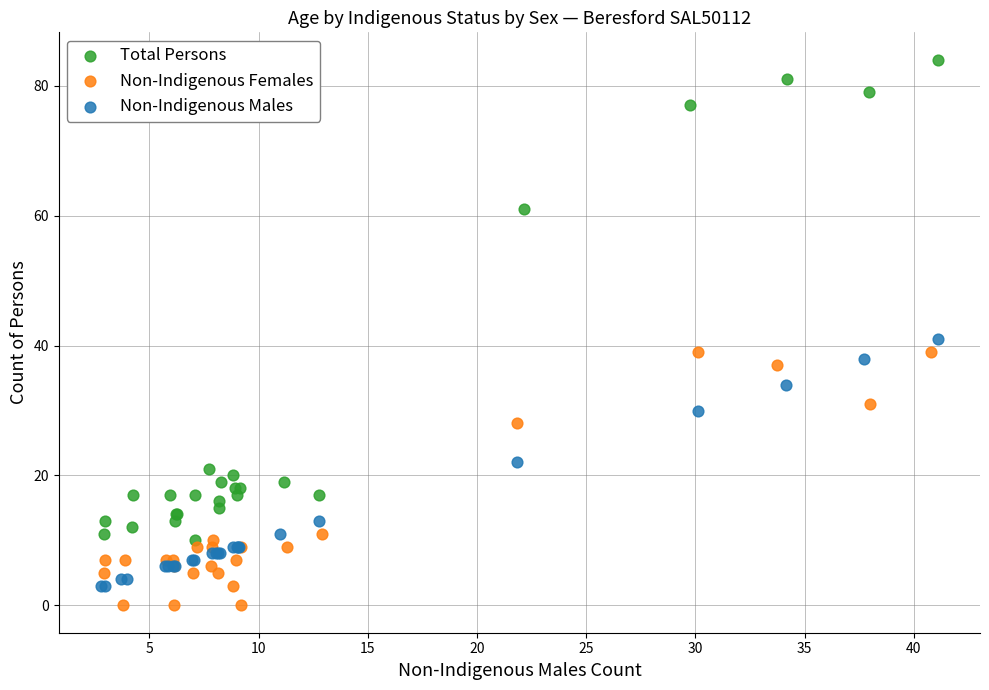

Which series reaches the maximum Y coordinate?

Total Persons